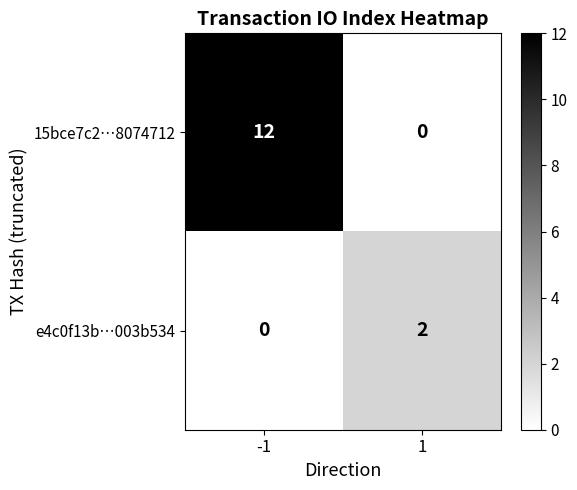

What is the spread (max minus min) of values at -1?

12